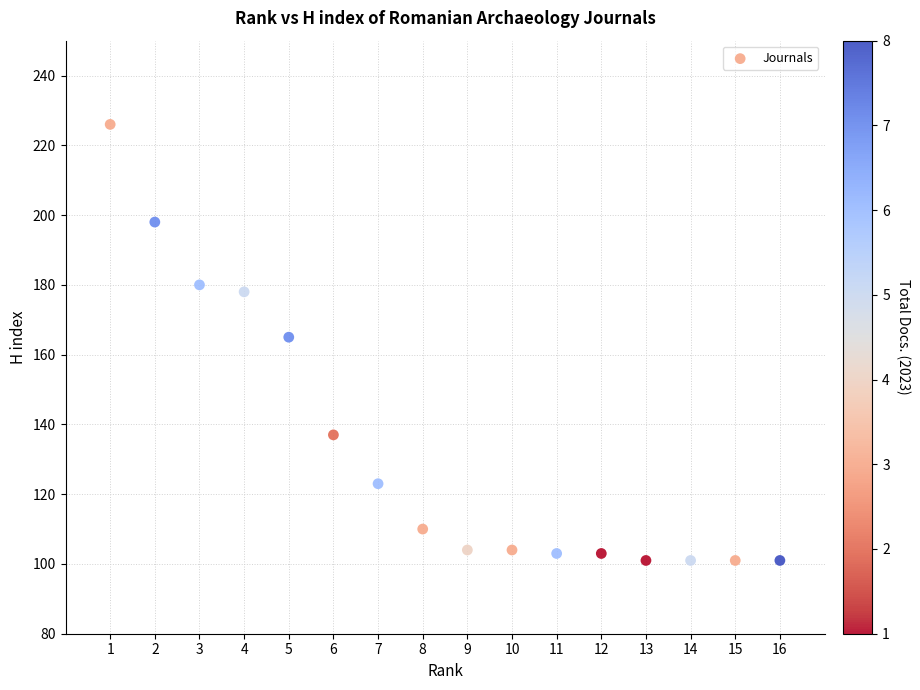

What is the range of X values (max minus min)?

15